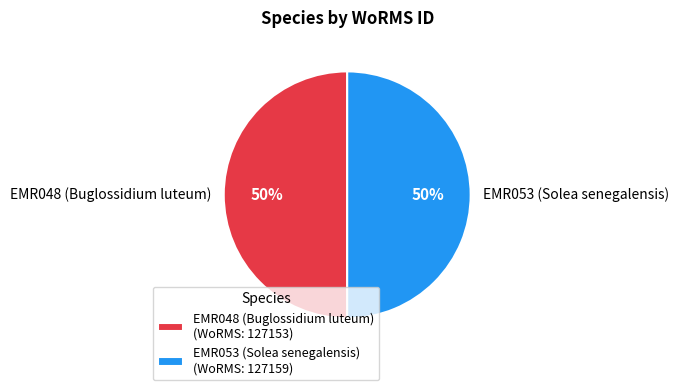

To the nearest percent, what is the combined percentage of EMR053 (Solea senegalensis) and EMR048 (Buglossidium luteum)?

100%